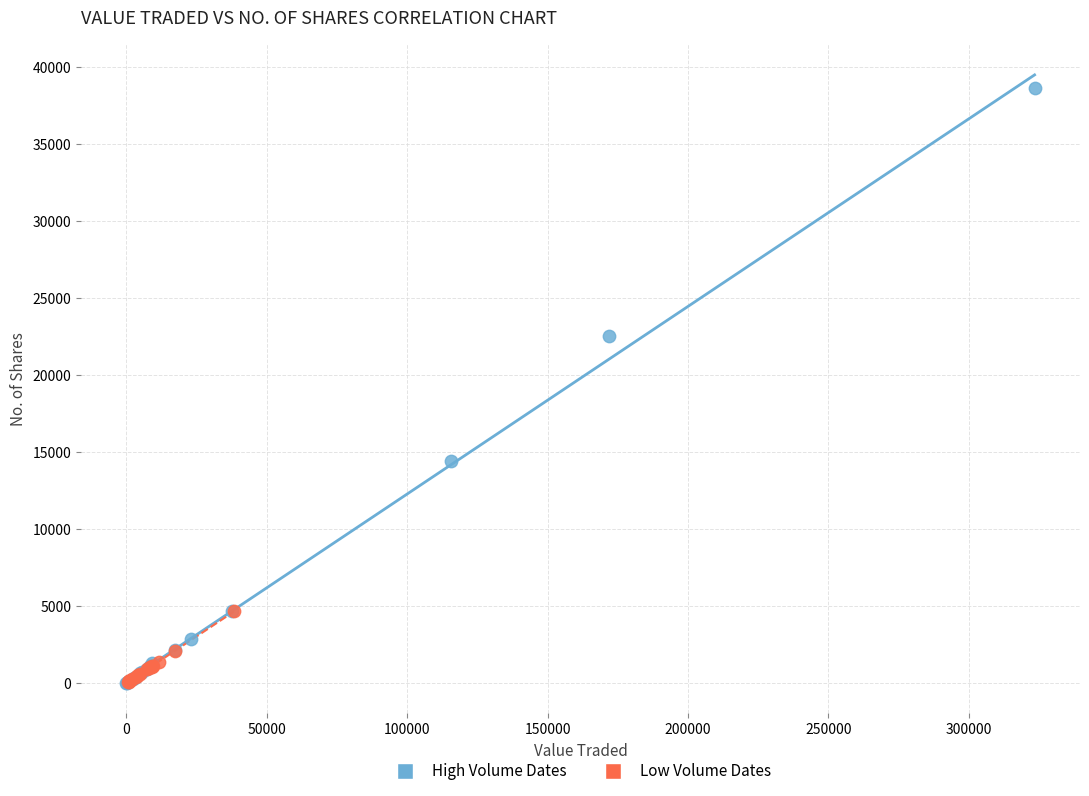

Which series reaches the maximum Y coordinate?

High Volume Dates